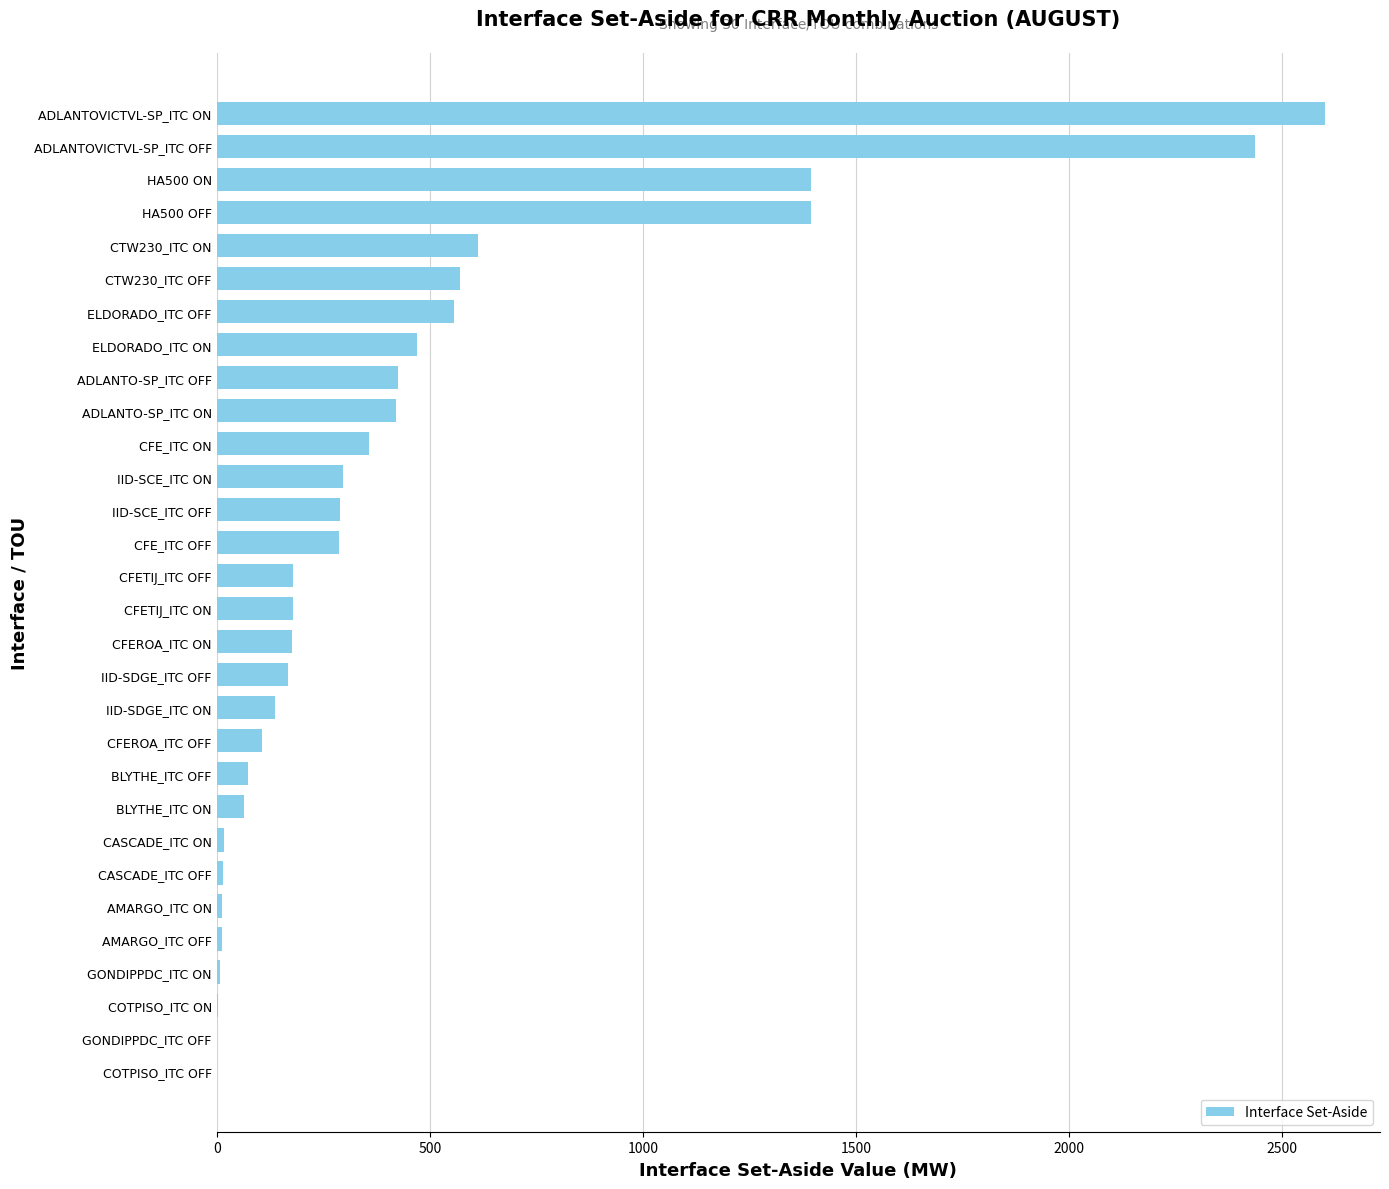

Is it true that the value at ELDORADO_ITC OFF is 556.7?

True